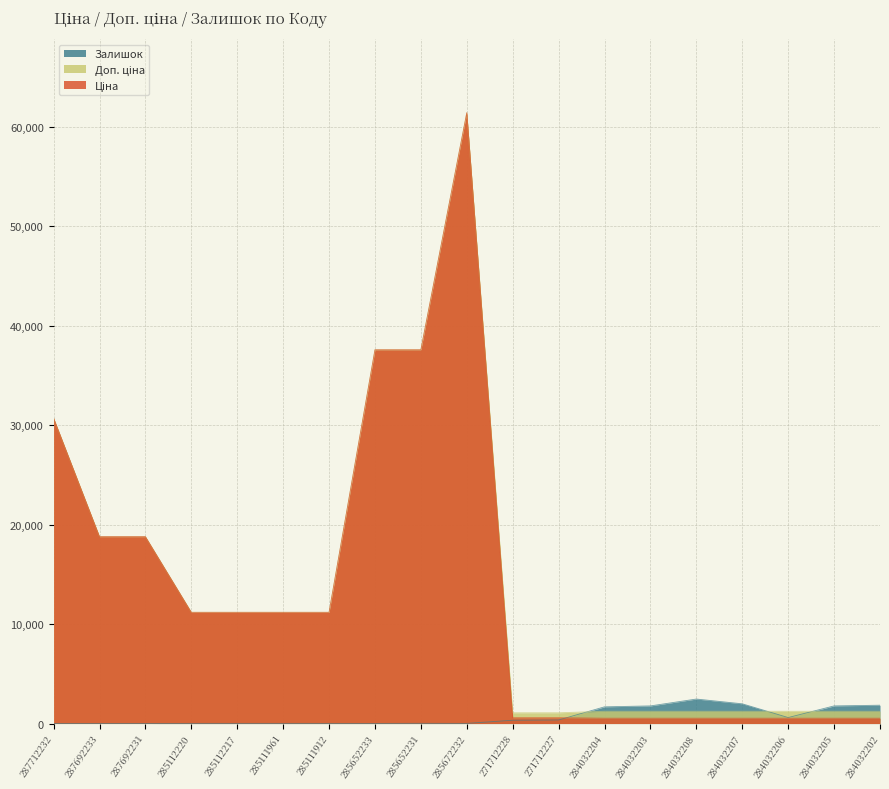

What is the lowest value of the Ціна series?

539.0